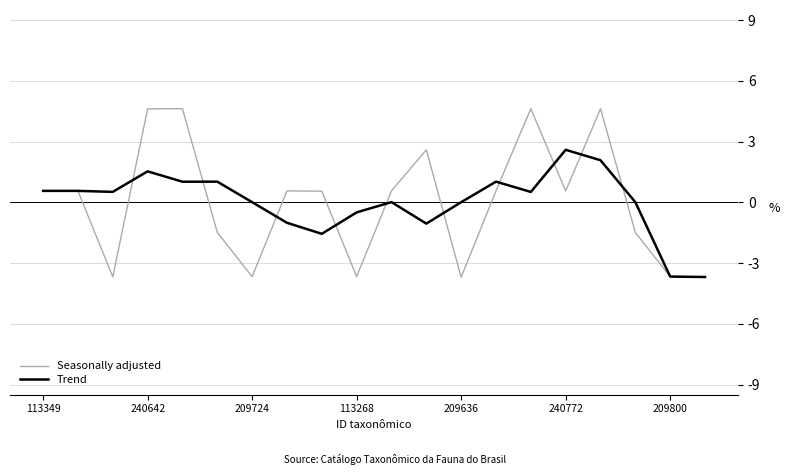

Which series has the widest spread of values?

Seasonally adjusted